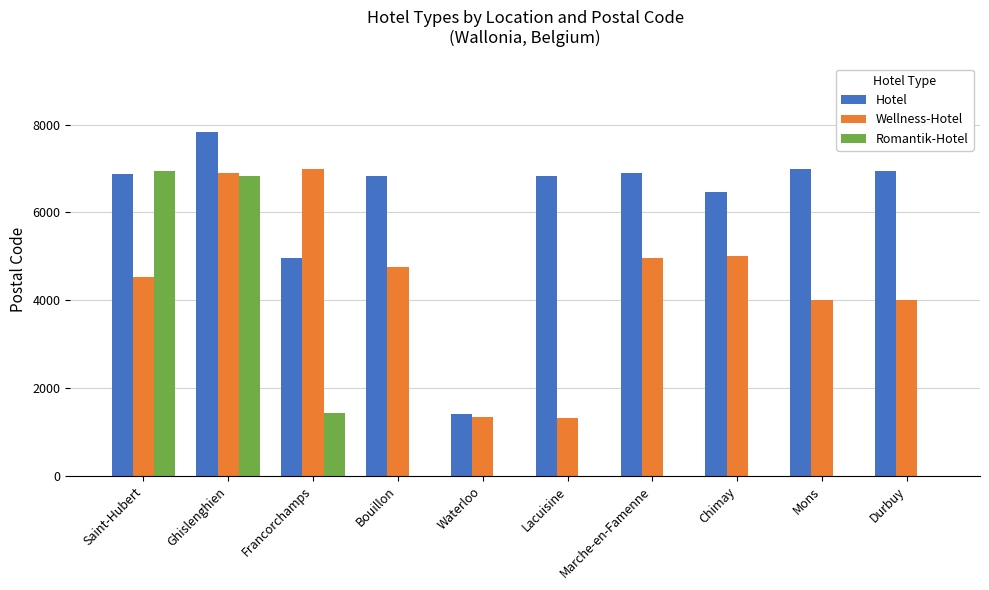

Which series has the widest spread of values?

Romantik-Hotel